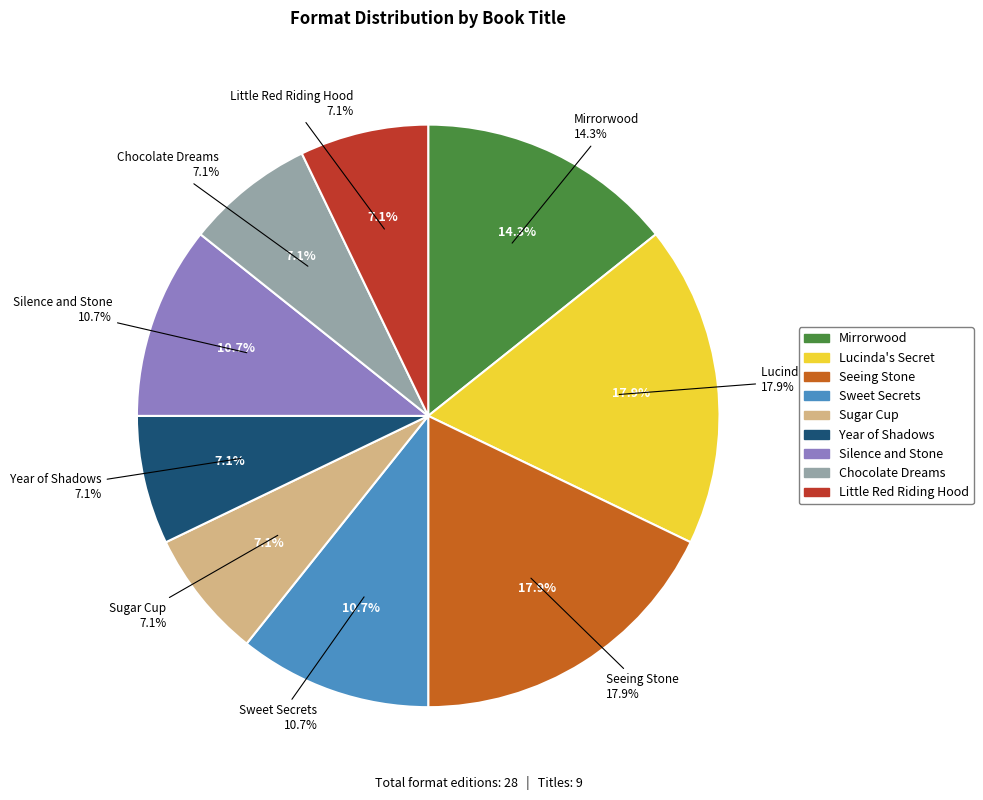

Which category has the smallest portion of the pie?

Sugar Cup